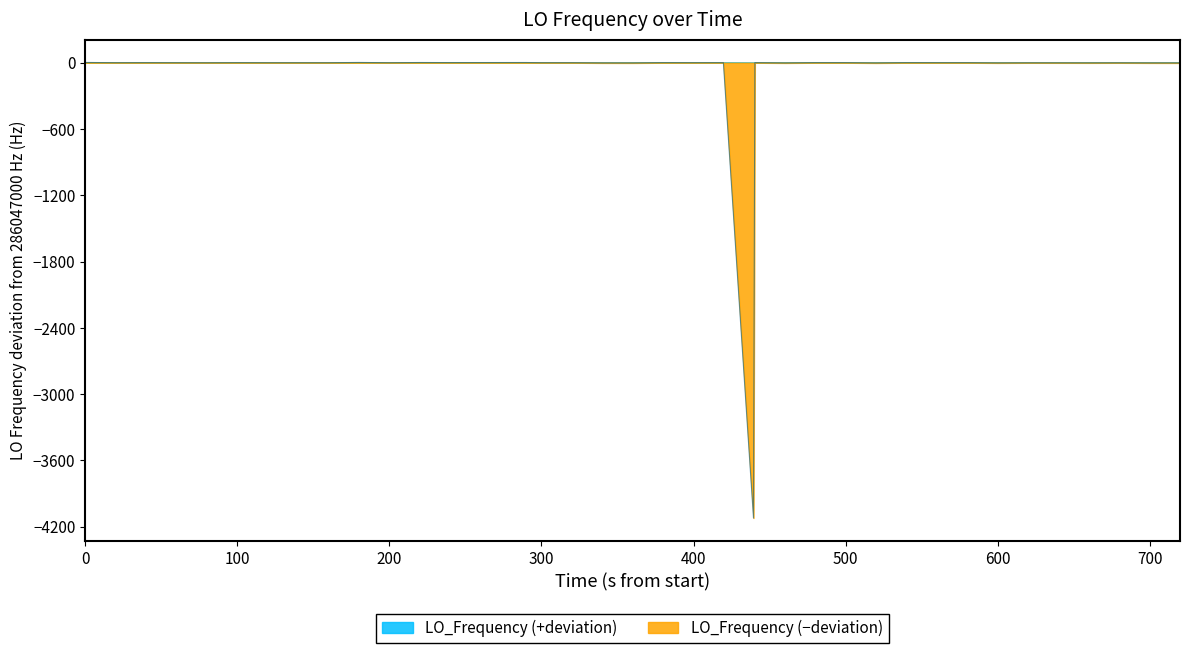

True or false: the data shows 0.3 at 800.

False